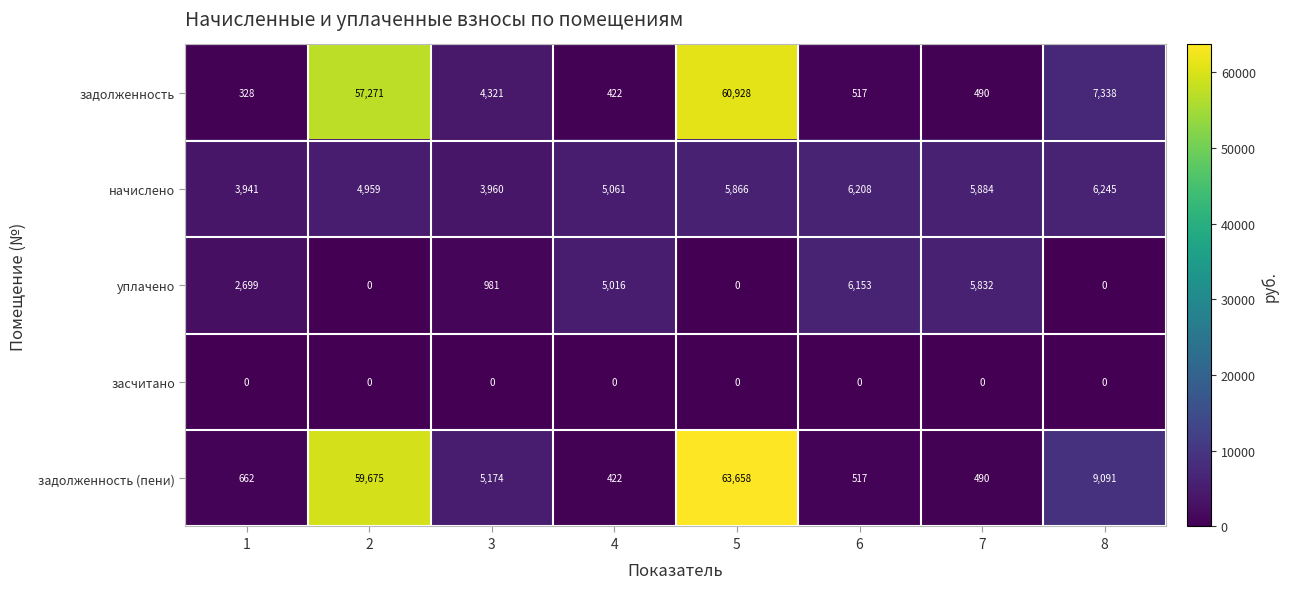

What is the difference between the maximum and minimum values in the начислено series?

2304